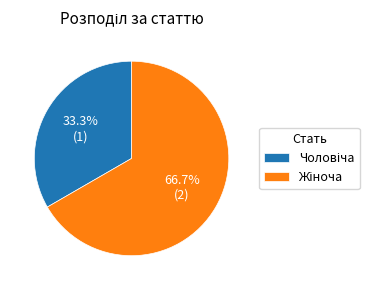

Count the number of slices in the pie.

2